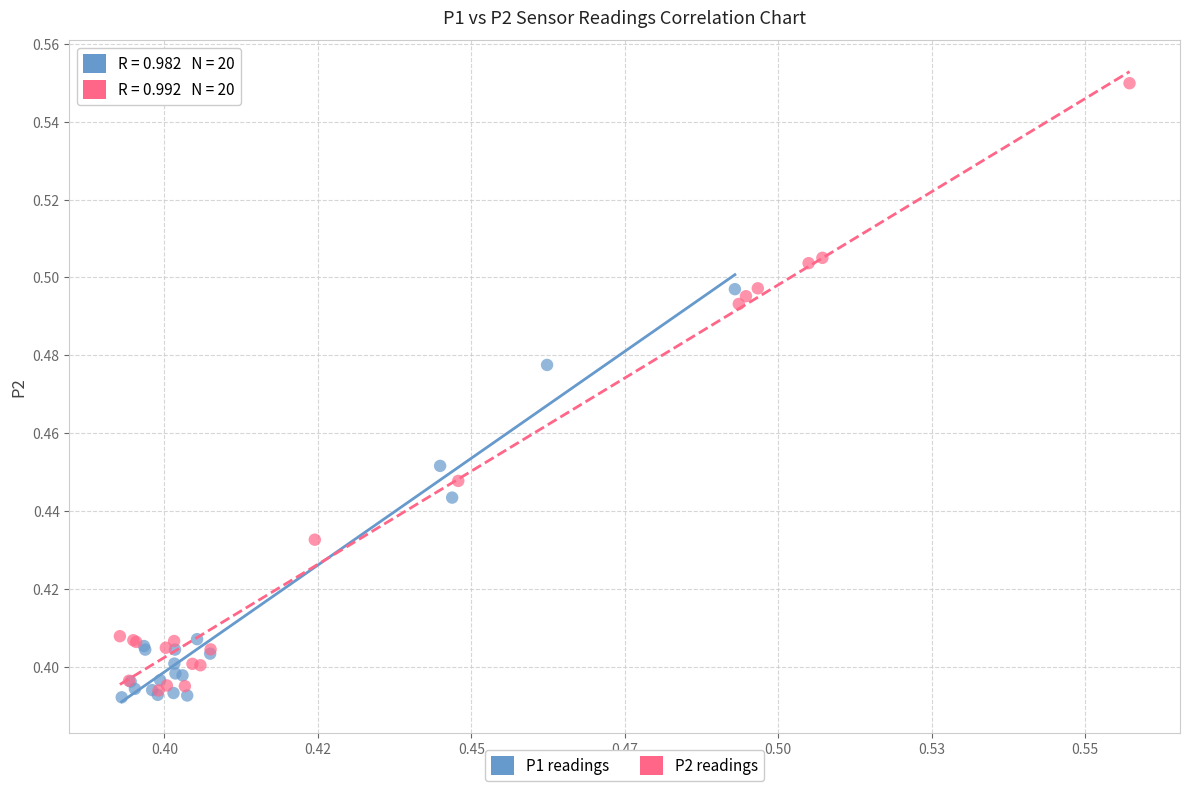

Which series contains the highest Y value?

P2 readings